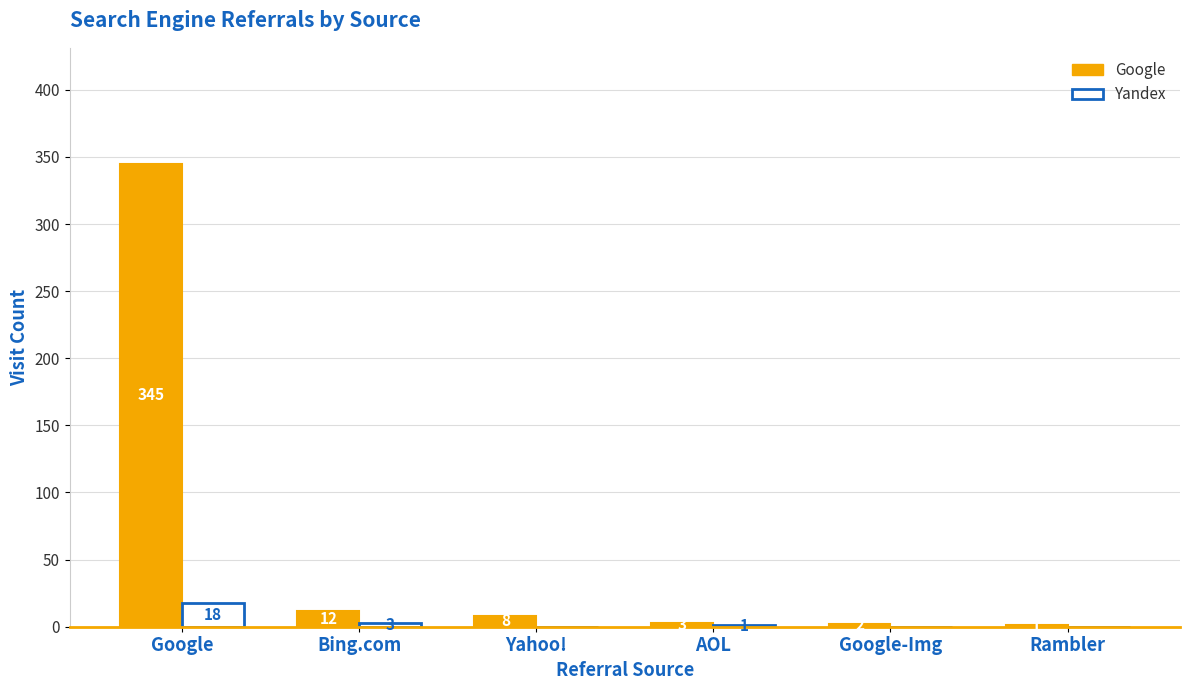

The Yandex series shows 0 at Yahoo!. True or false?

True